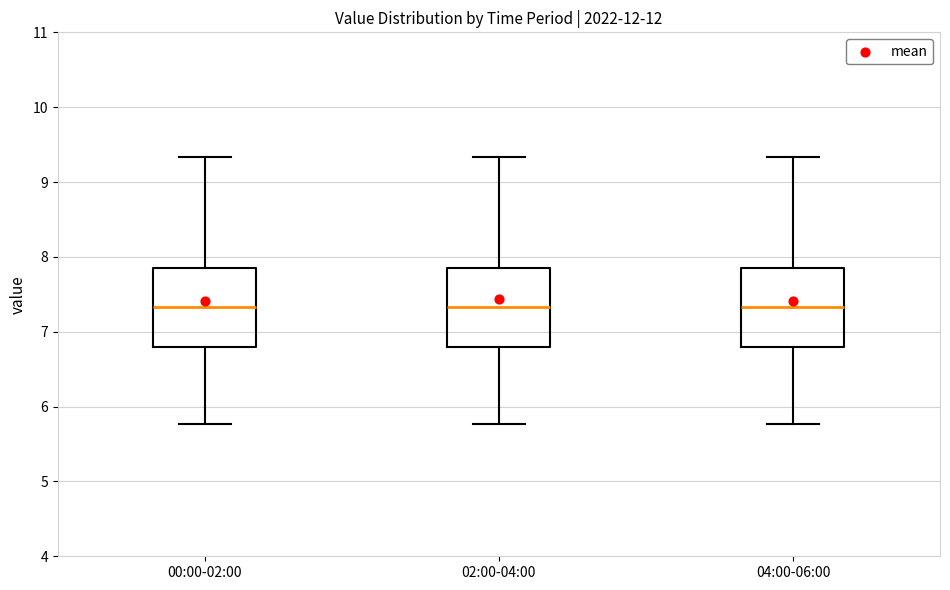

Reading left to right, transcribe this box plot: for each box, give where its median line is, the range the box spans, and where its two whiskers end, as read against the y-axis. The values are not printed on the chart, so give them approximately, as read against the axis.

00:00-02:00: median 7.3, box 6.8 to 7.9, whiskers 5.8 to 9.3
02:00-04:00: median 7.3, box 6.8 to 7.9, whiskers 5.8 to 9.3
04:00-06:00: median 7.3, box 6.8 to 7.9, whiskers 5.8 to 9.3